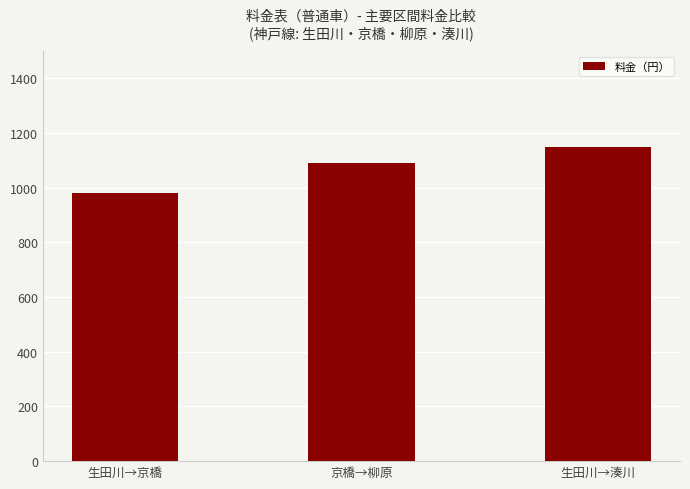

Which category has the highest value across all series?

生田川→湊川